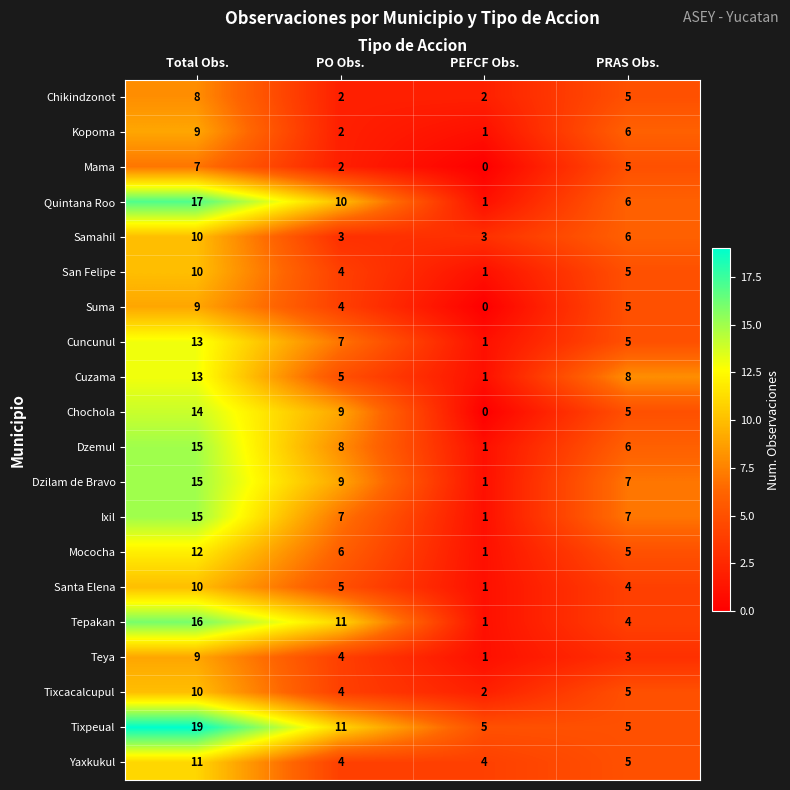

Where is Samahil nearest to the value 6?

PRAS Obs.